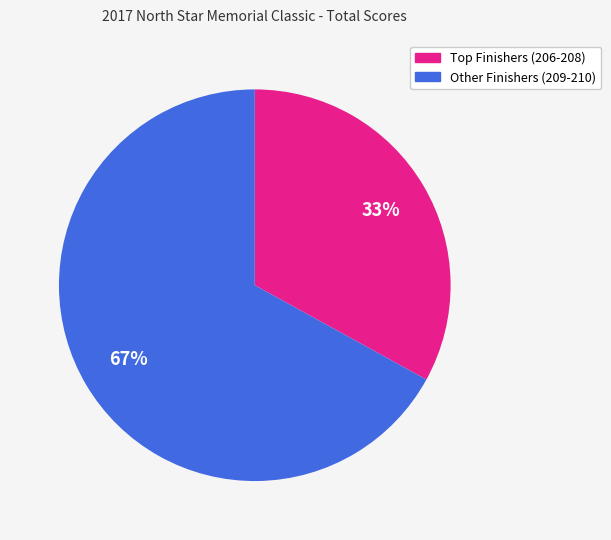

Is there a majority slice in this chart?

Yes